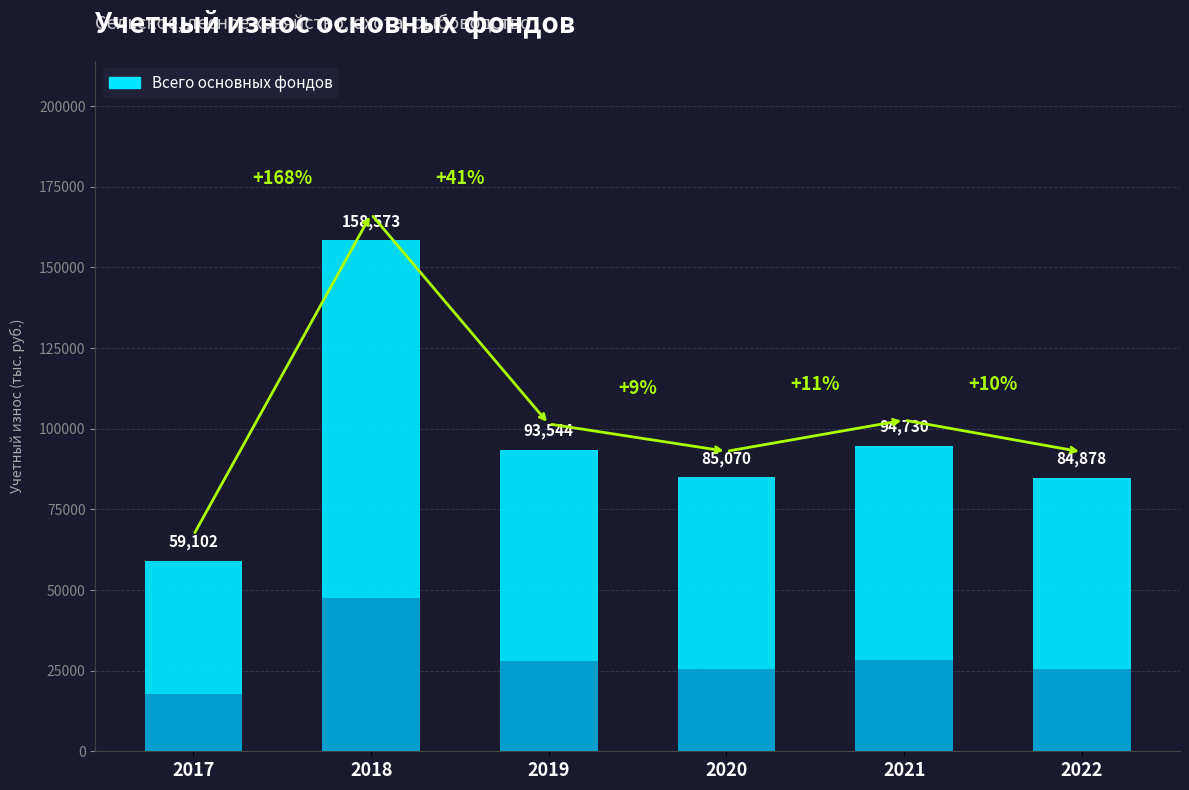

How many bars are there in total?

6